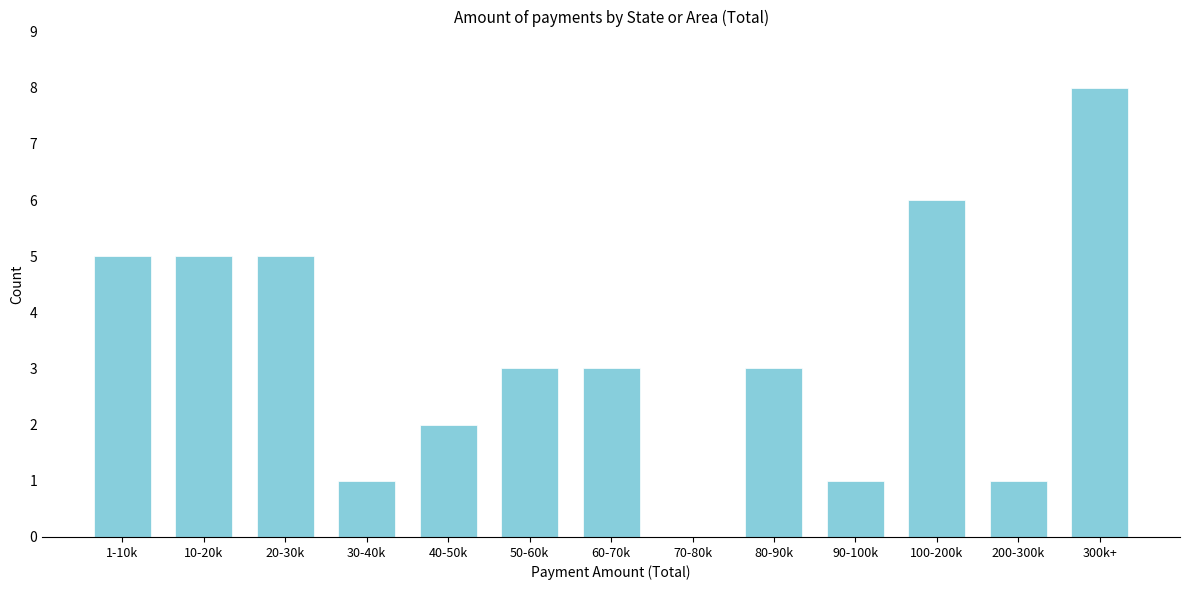

Reading left to right, extract all data points from this chart.

1-10k=5	10-20k=5	20-30k=5	30-40k=1	40-50k=2	50-60k=3	60-70k=3	70-80k=0	80-90k=3	90-100k=1	100-200k=6	200-300k=1	300k+=8